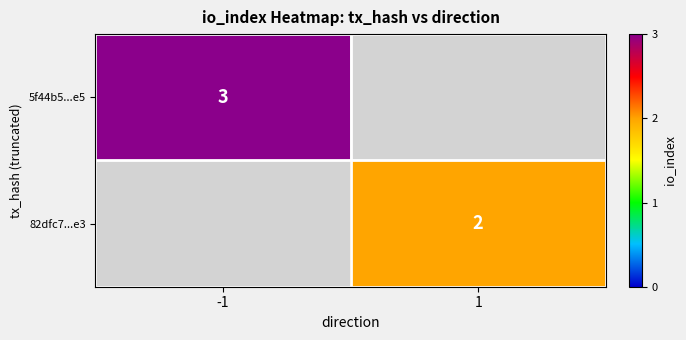

The value of 82dfc7...e3 at 1 is 0. True or false?

False